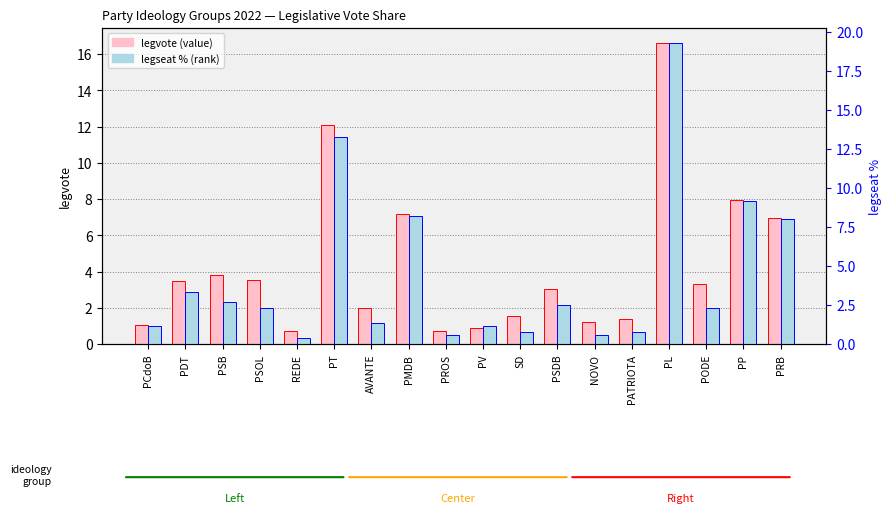

Which series has the largest total across all categories?

legseat % (rank)